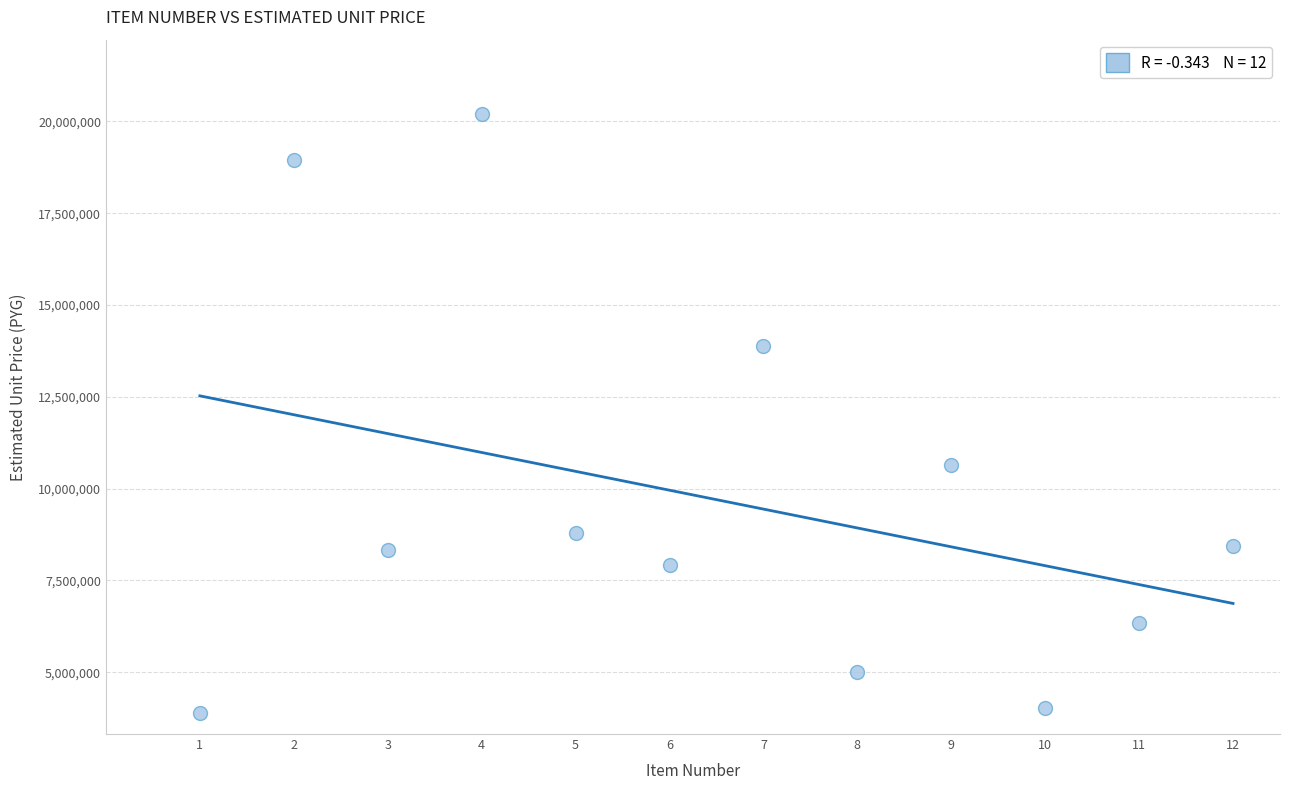

What Y value in the scatter plot is closest to 12055437?

10646507